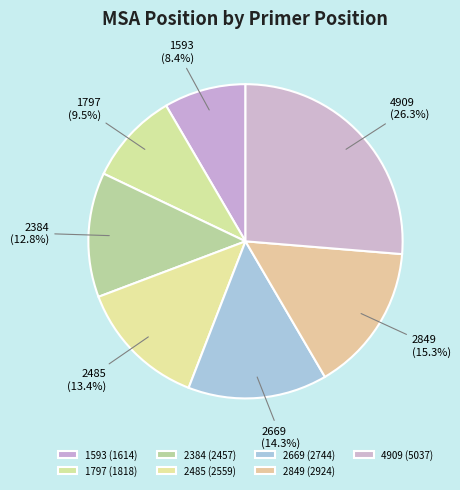

Which slice is the largest?

4909